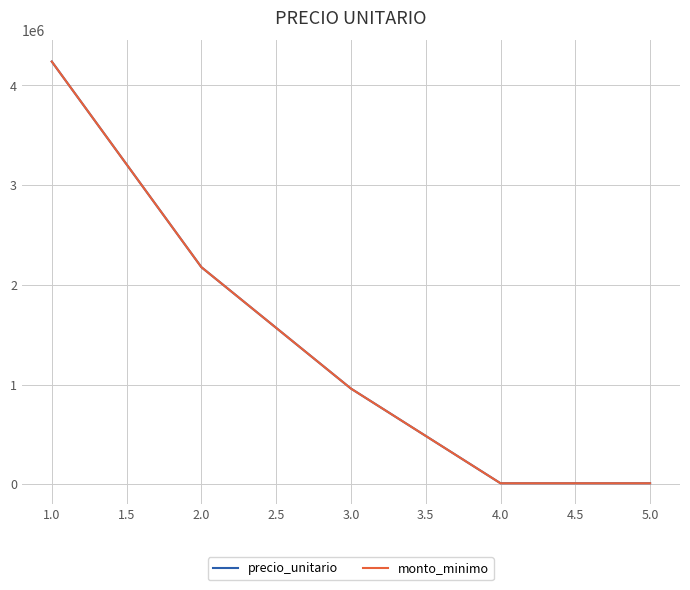

Does the chart display data point markers on the line(s)?

No